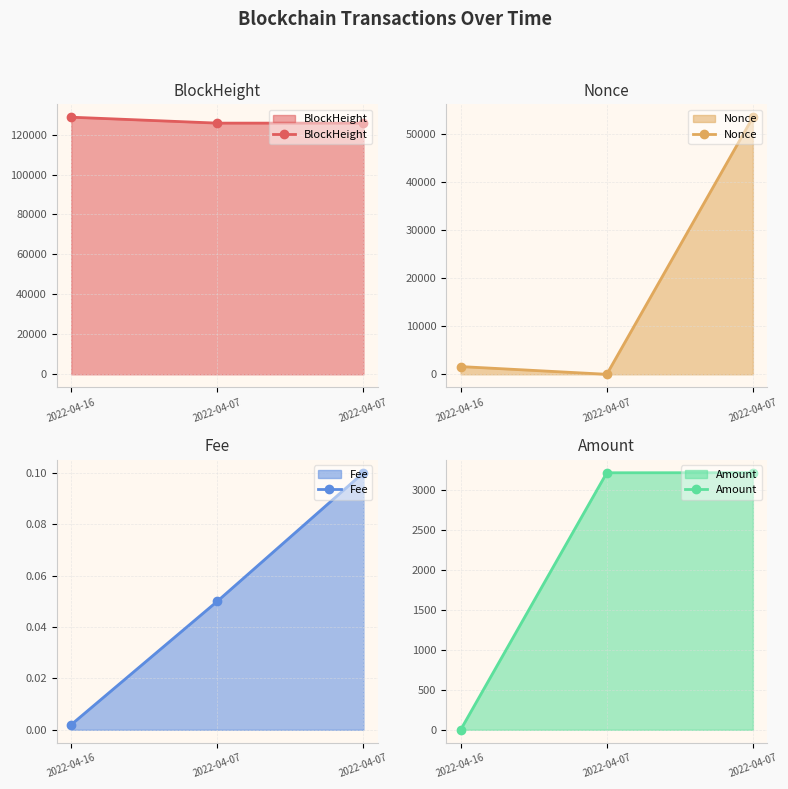

At which label does Amount reach its minimum?

2022-04-16